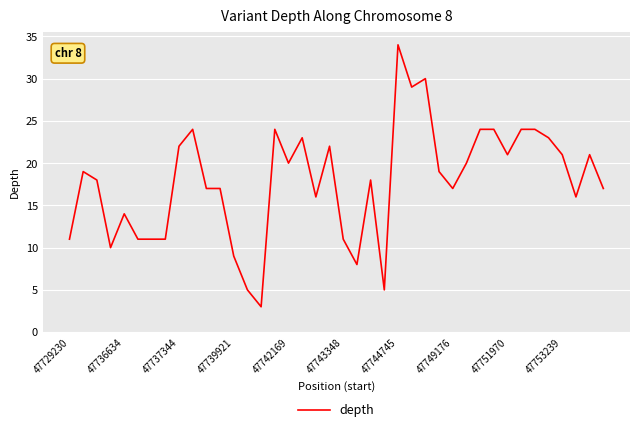

What is the smallest value displayed?

3